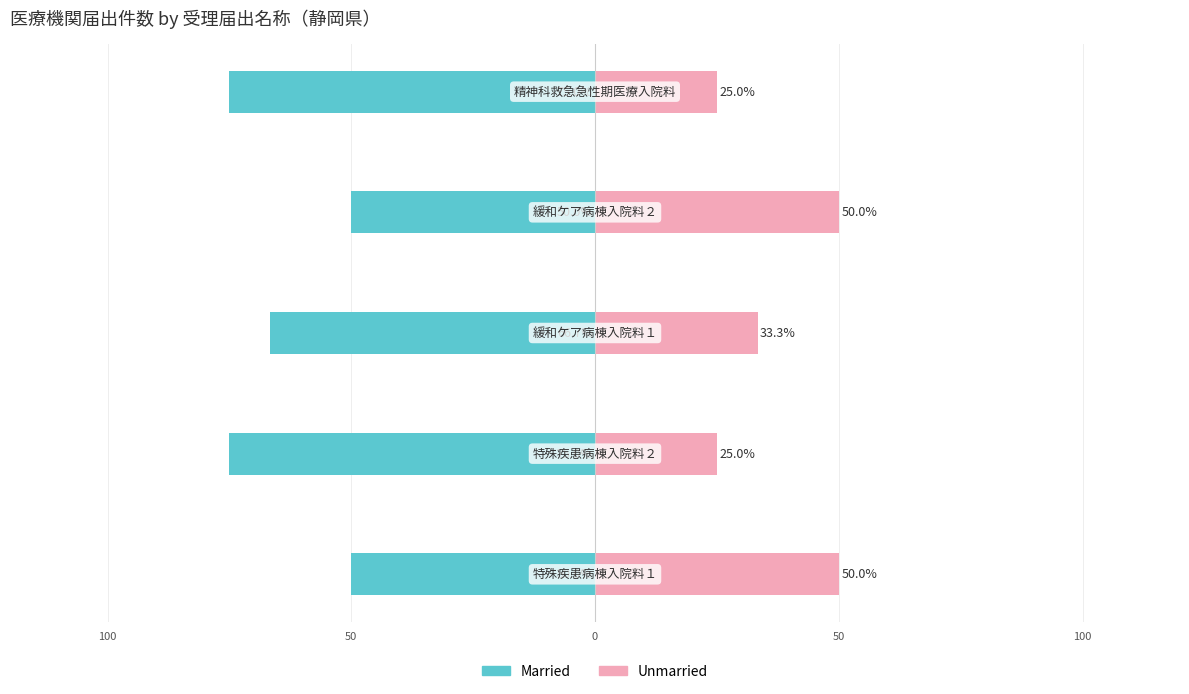

What is the sum of the Married values at 50 and 100?

-100.0